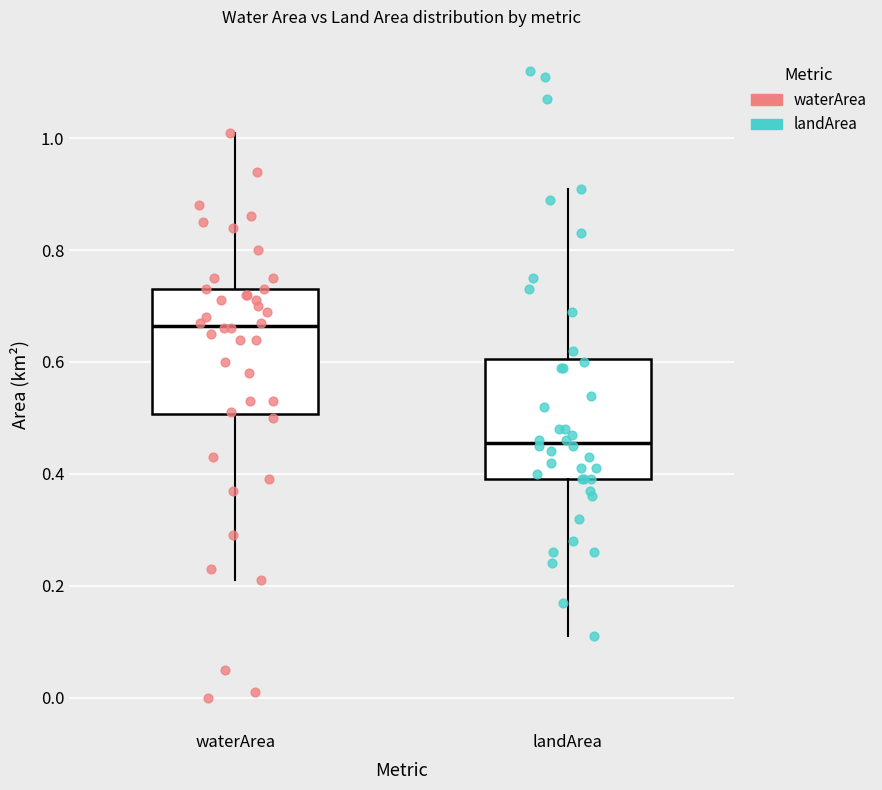

Where does the median line of the box for landArea sit on the y-axis? The values are not printed on the chart, so give them approximately, as read against the axis.

0.46